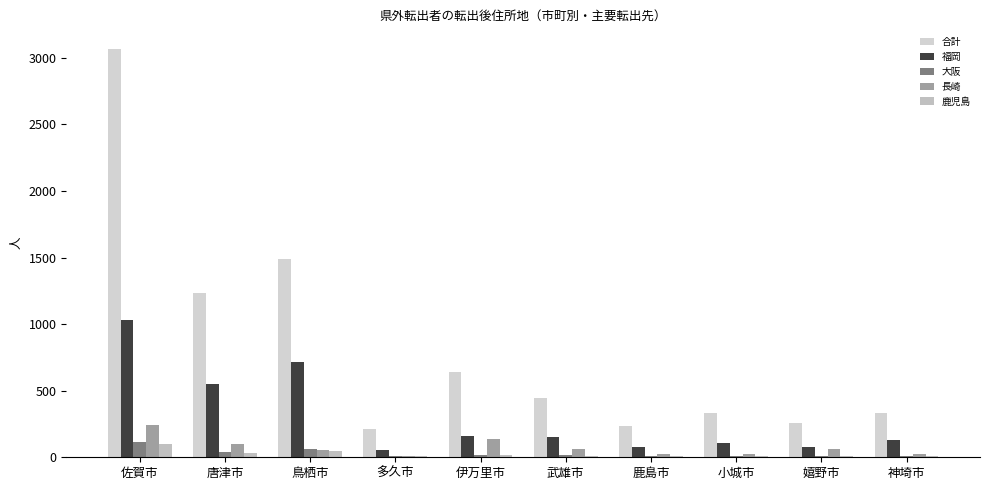

What is the value of the 福岡 bar at the 6th from the left?

155